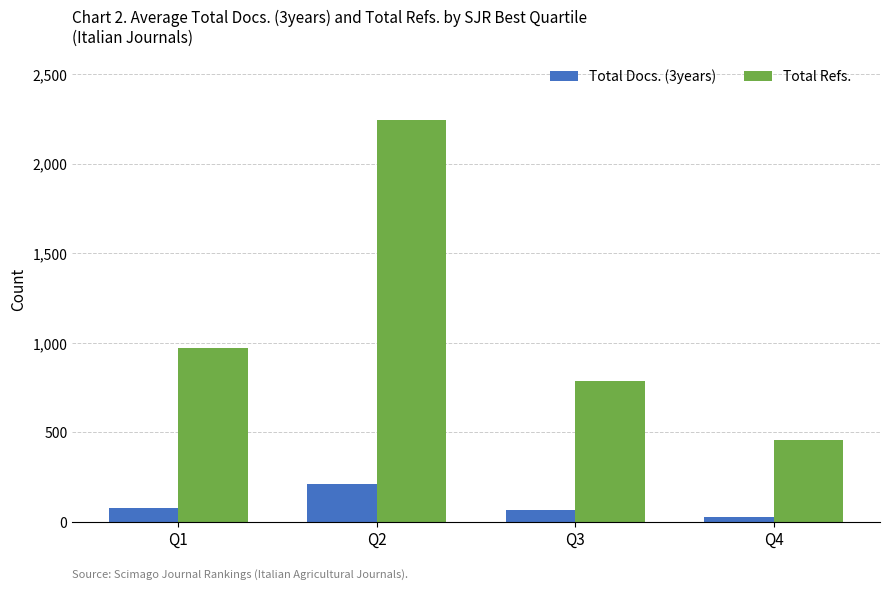

Rank the series by their average value, from highest to lowest.

Total Refs., Total Docs. (3years)